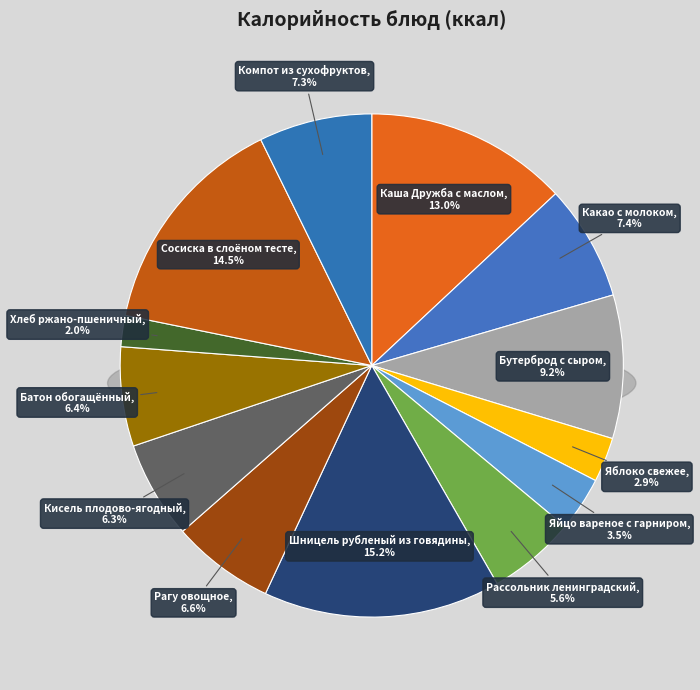

Between Рагу овощное and Батон обогащённый, which is larger?

Рагу овощное